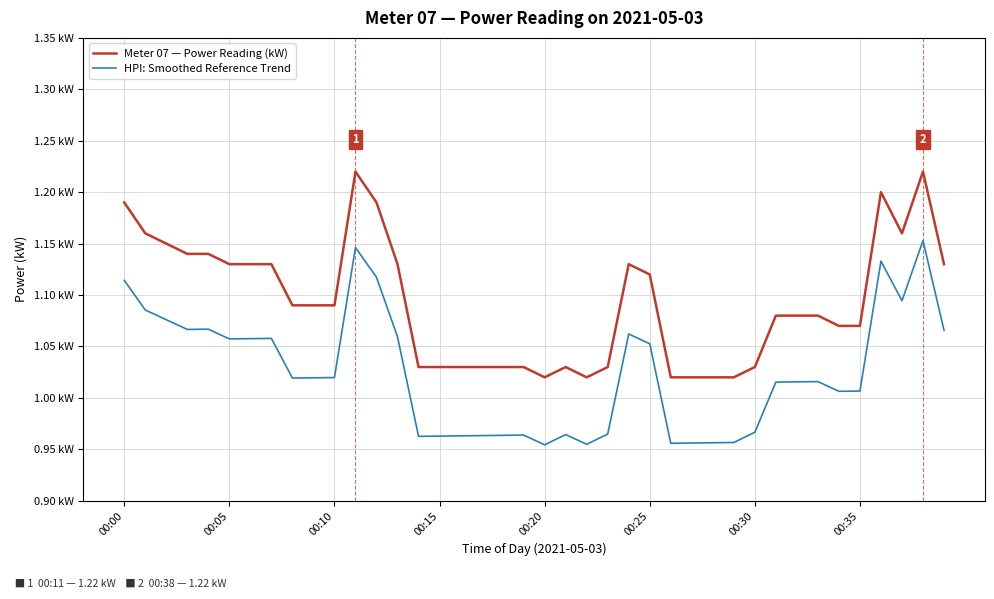

In HPI: Smoothed Reference Trend, how many points are higher than both neighbors (excluding endpoints)?

9